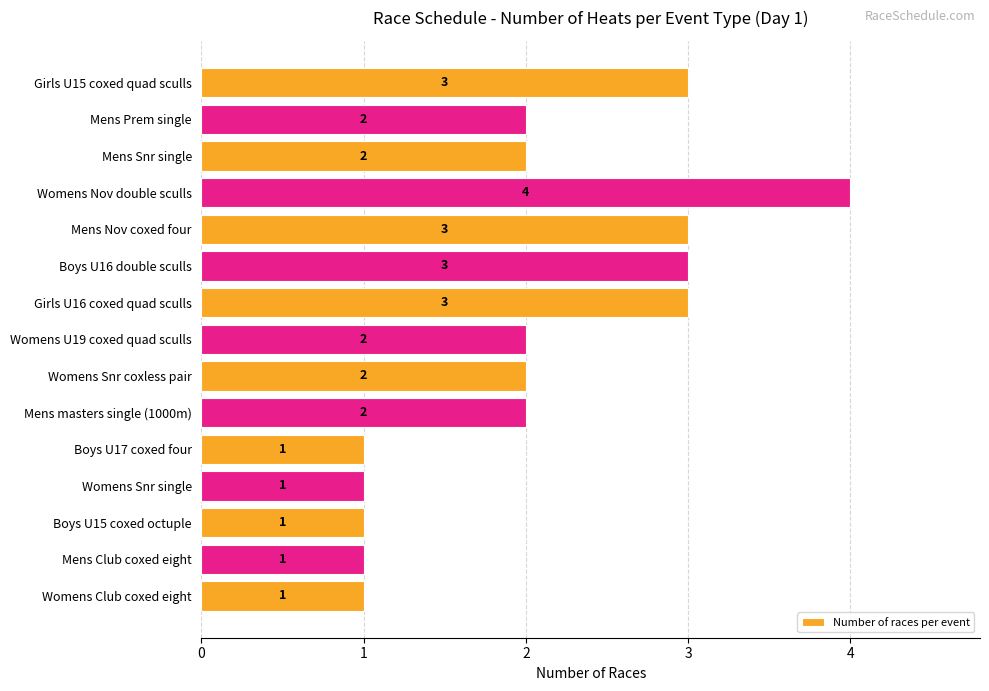

How many values are between 1 and 3?

14